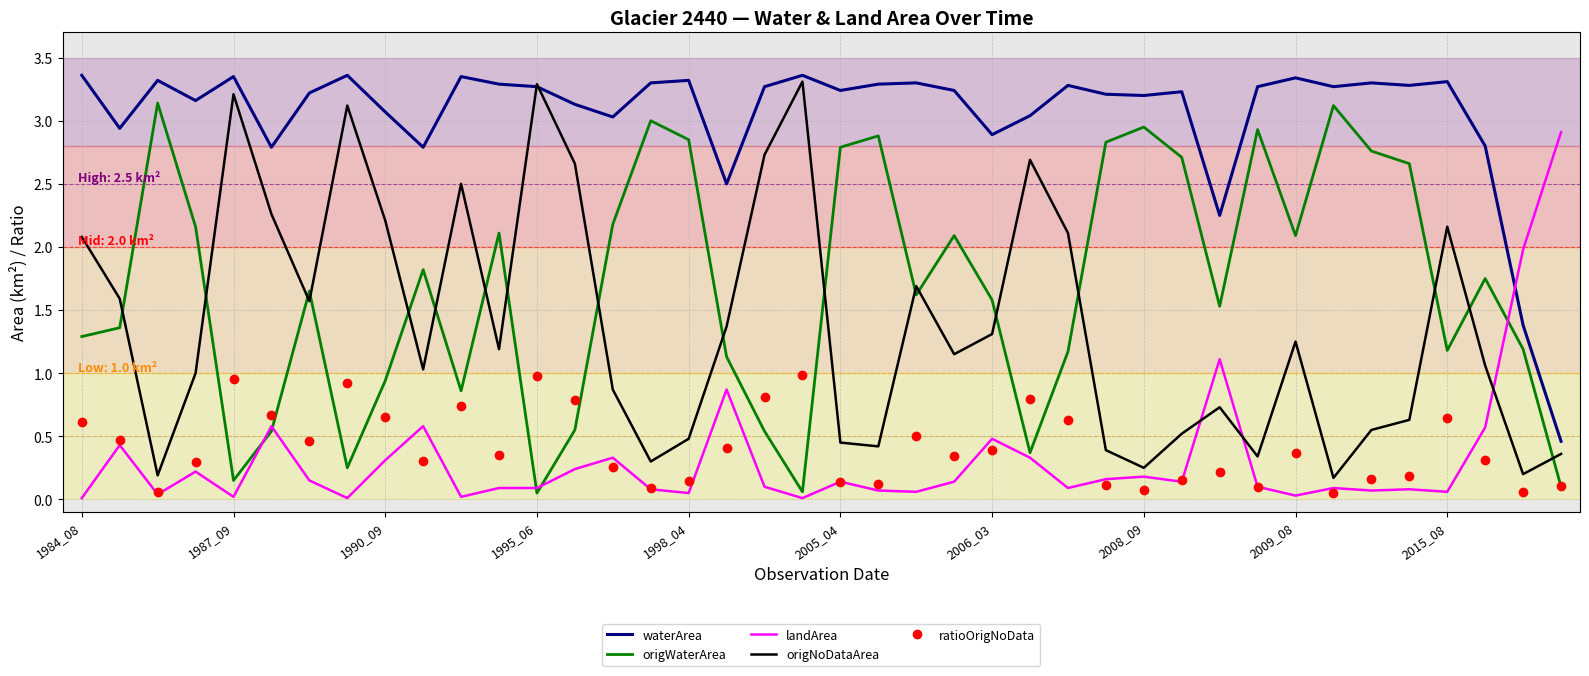

How many distinct data groups are displayed?

5